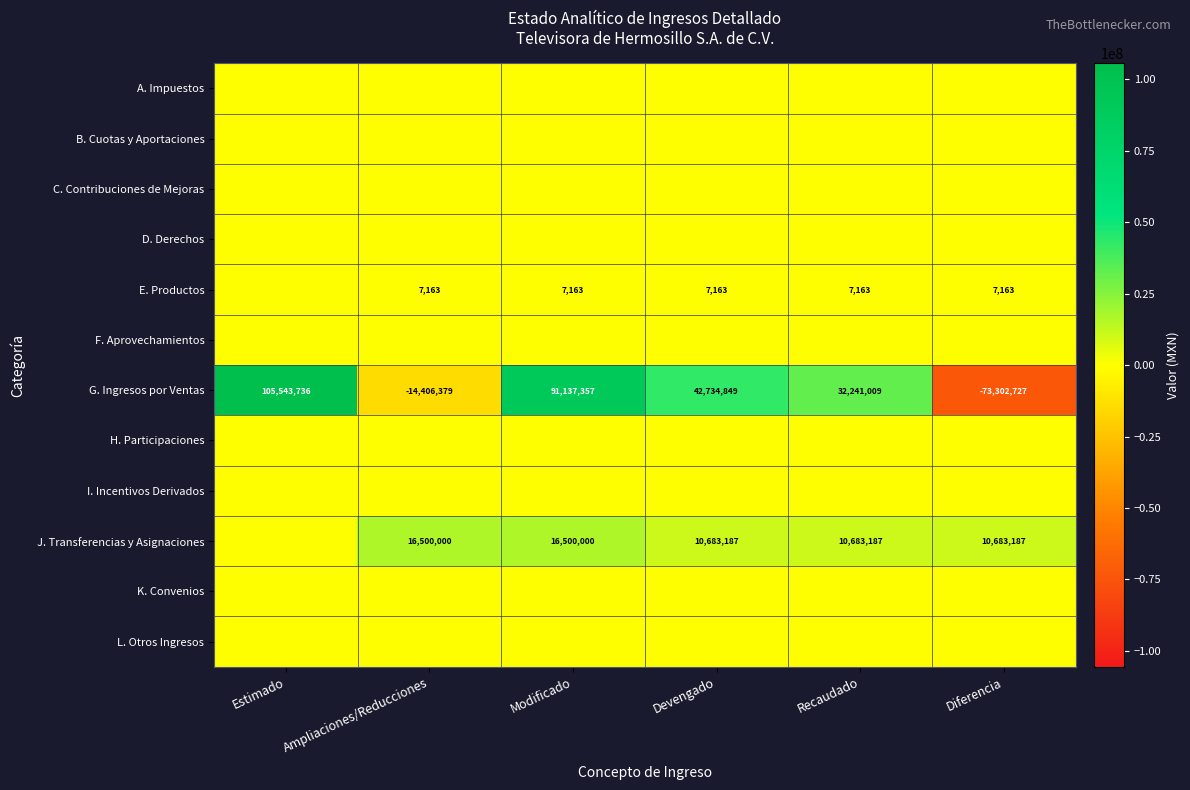

At how many categories does at least one series exceed 38740327?

3